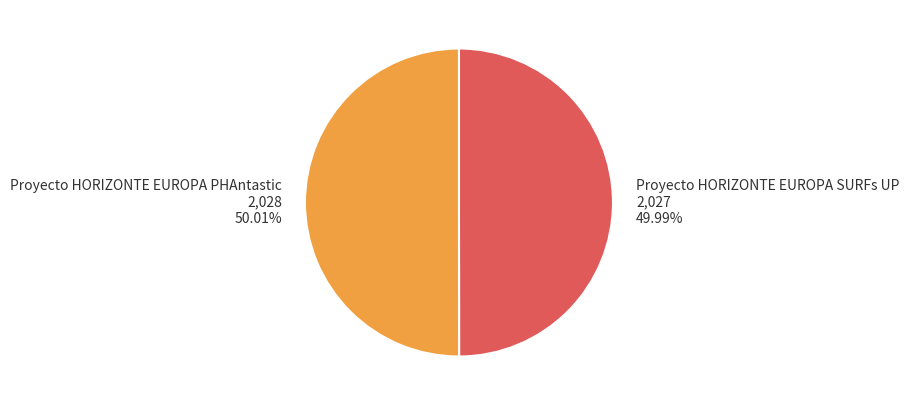

How many segments does this pie chart have?

2